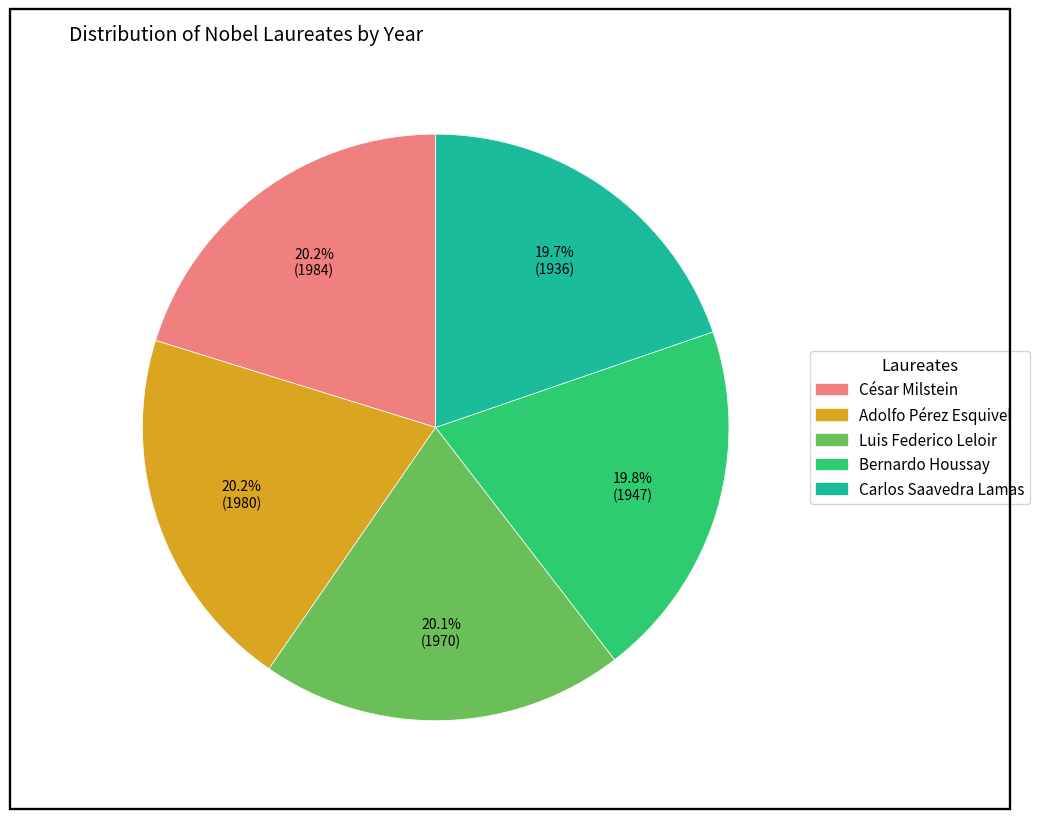

Is Carlos Saavedra Lamas the majority of the pie?

No